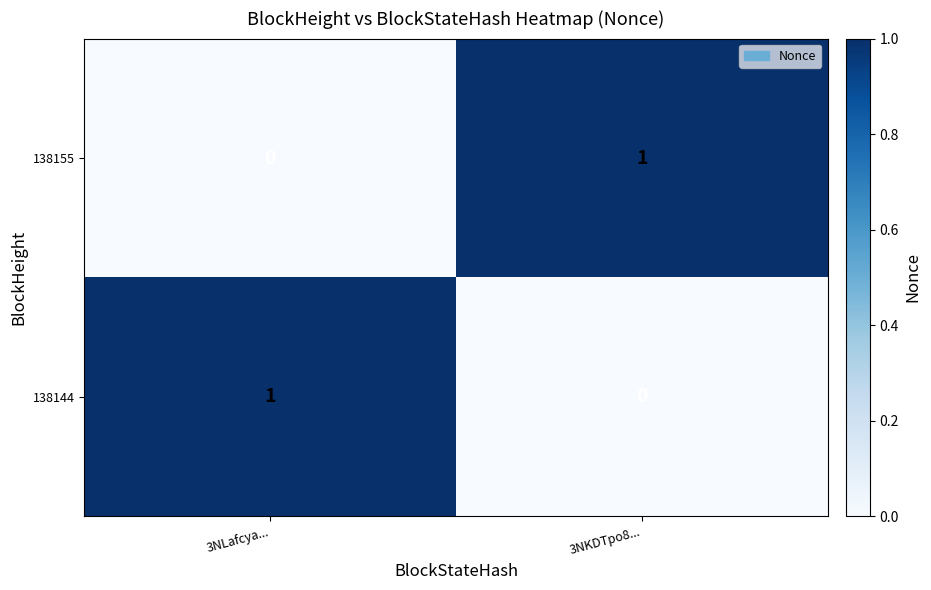

Which category has the lowest value in the 138155 series?

3NLafcya...